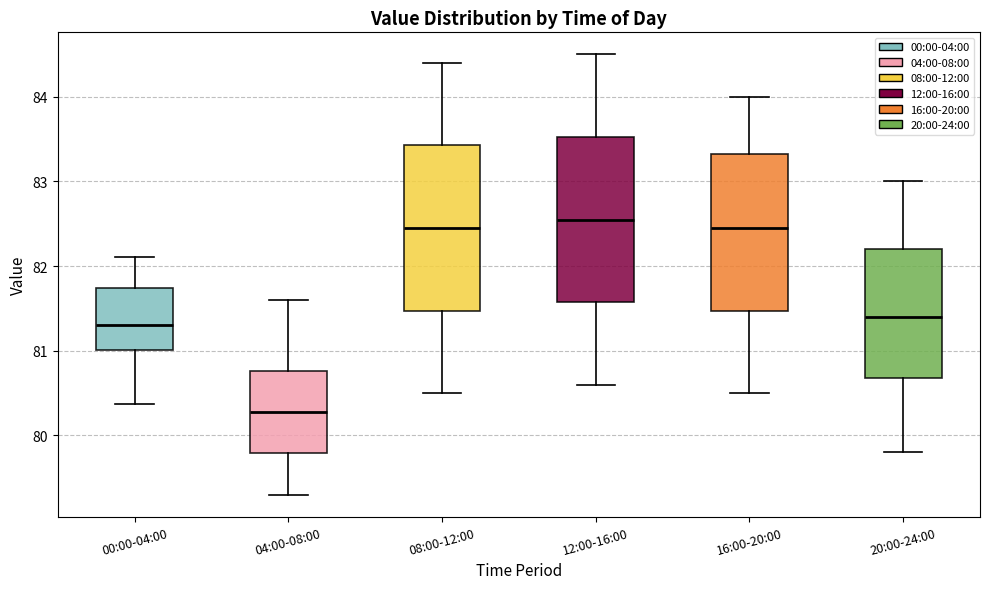

Reading left to right, read every box against the y-axis: the position of its median line, the range the box covers, and the ends of its whiskers. The values are not printed on the chart, so give them approximately, as read against the axis.

00:00-04:00: median 81.3, box 81.0 to 81.7, whiskers 80.4 to 82.1
04:00-08:00: median 80.3, box 79.8 to 80.8, whiskers 79.3 to 81.6
08:00-12:00: median 82.5, box 81.5 to 83.4, whiskers 80.5 to 84.4
12:00-16:00: median 82.6, box 81.6 to 83.5, whiskers 80.6 to 84.5
16:00-20:00: median 82.5, box 81.5 to 83.3, whiskers 80.5 to 84.0
20:00-24:00: median 81.4, box 80.7 to 82.2, whiskers 79.8 to 83.0